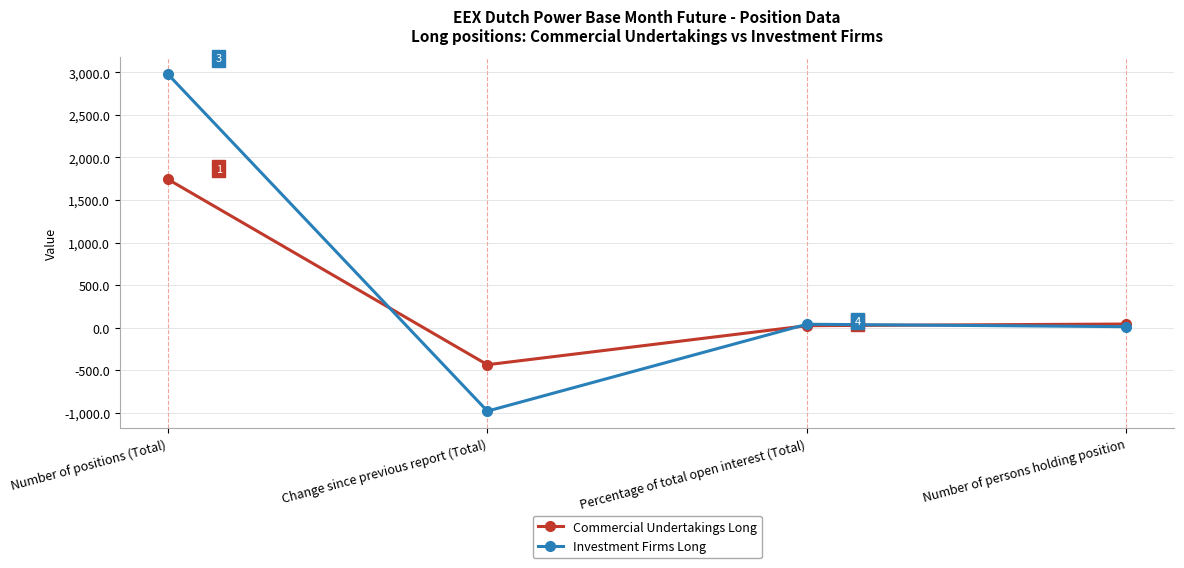

What are all the series names shown in the legend?

Commercial Undertakings Long, Investment Firms Long